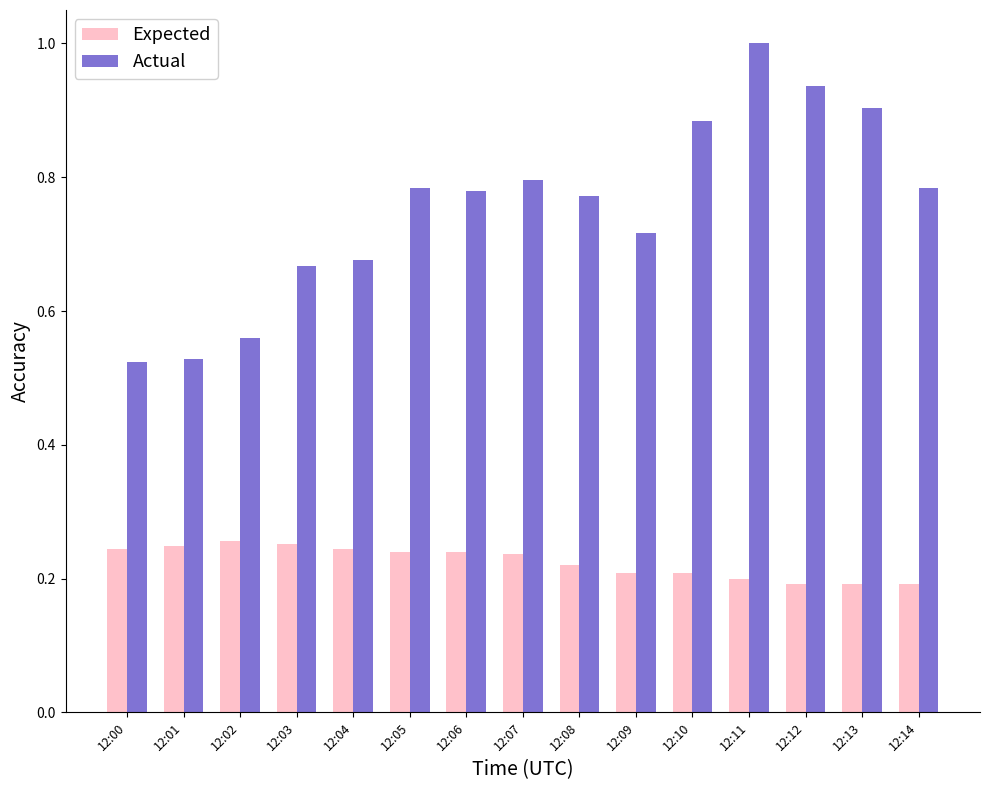

Between 12:02 and 12:03, which series saw the biggest shift?

Actual